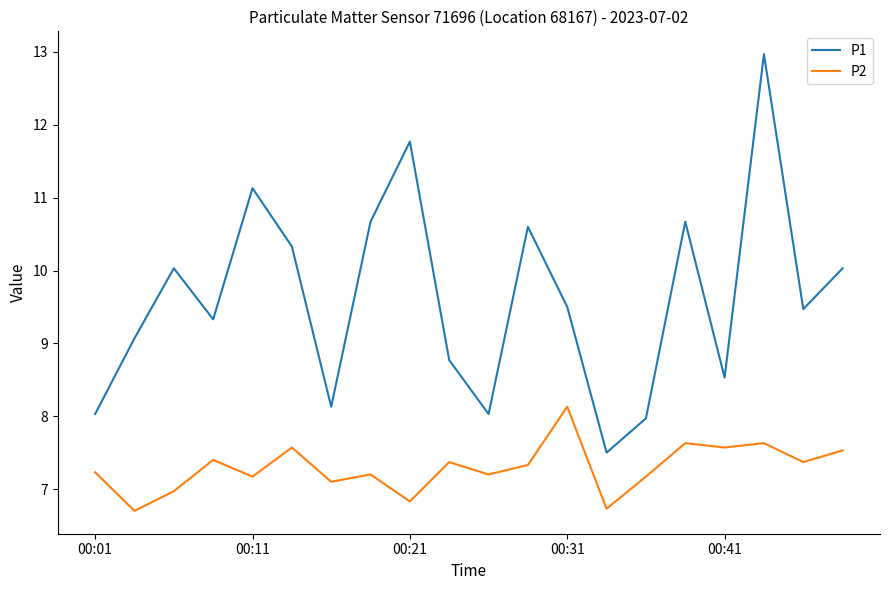

What is the highest value of the P1 series?

13.0